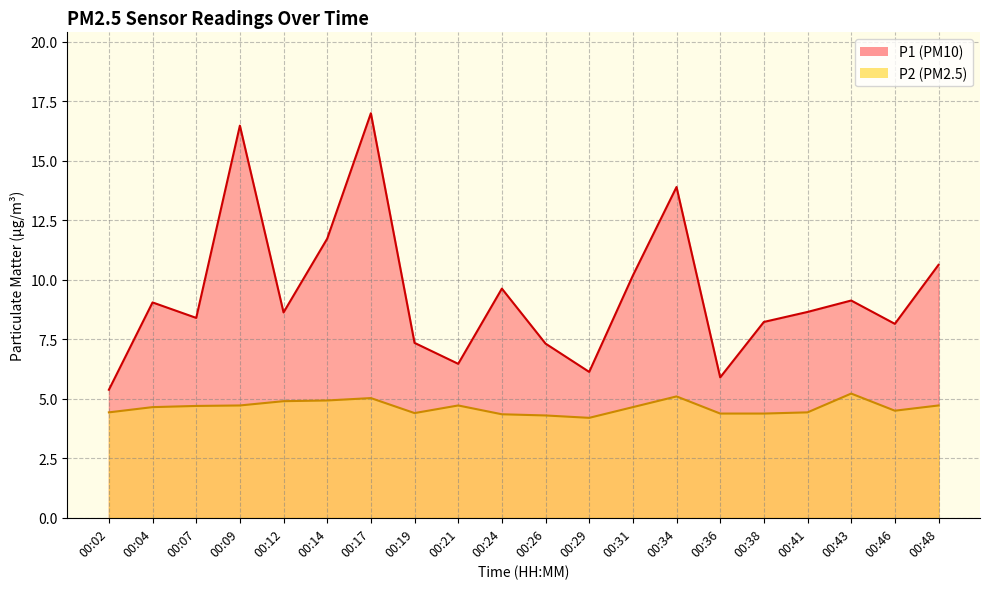

Does the chart display data point markers on the line(s)?

No